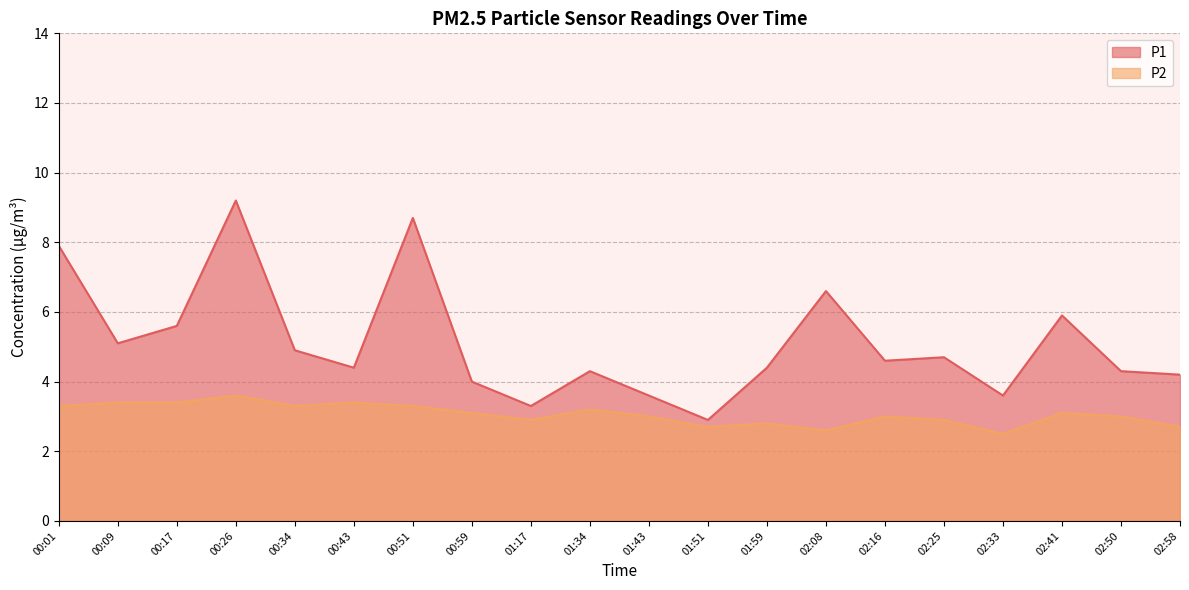

Where is the first local maximum for P2?

00:26